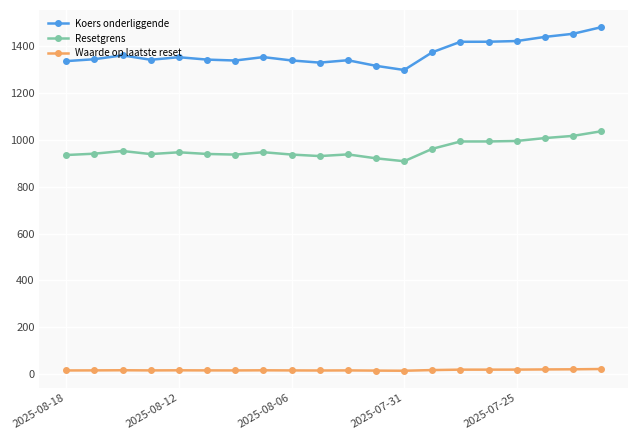

What is the sum of all Koers onderliggende values?

27418.2